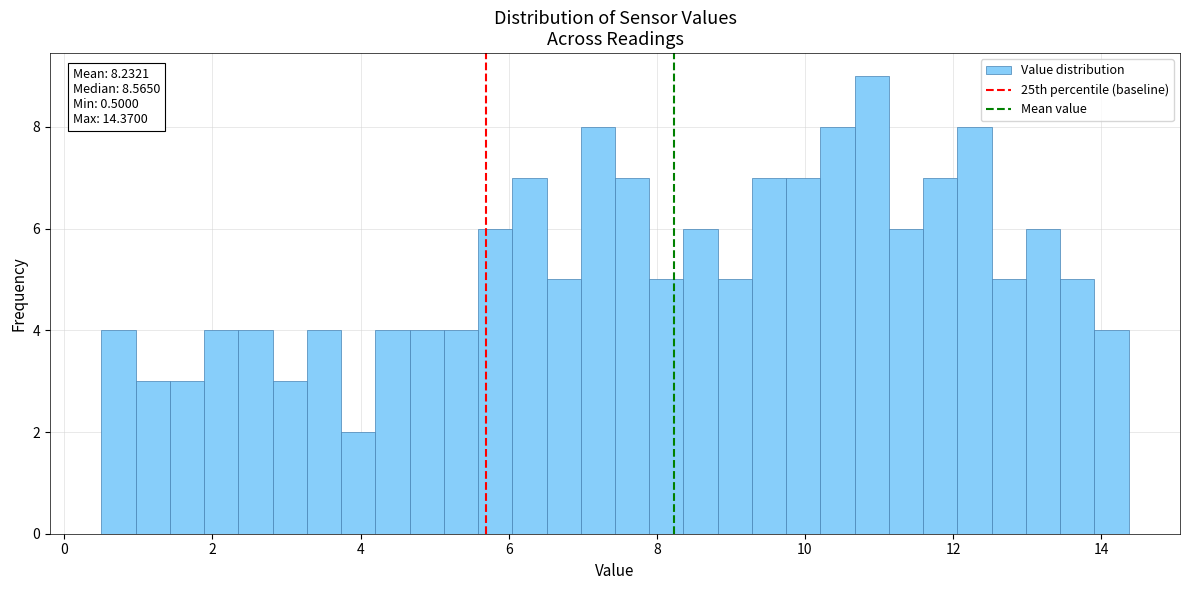

Around what value on the x-axis is the tallest bar? Give the approximate position of its centre, as read against the axis.

11.0